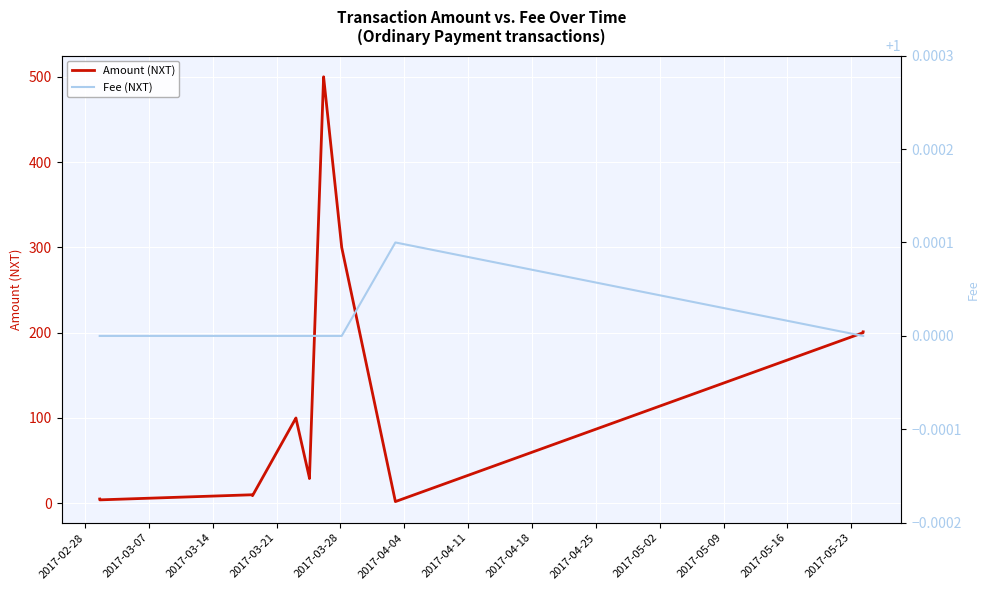

Which series has the widest spread of values?

Amount (NXT)